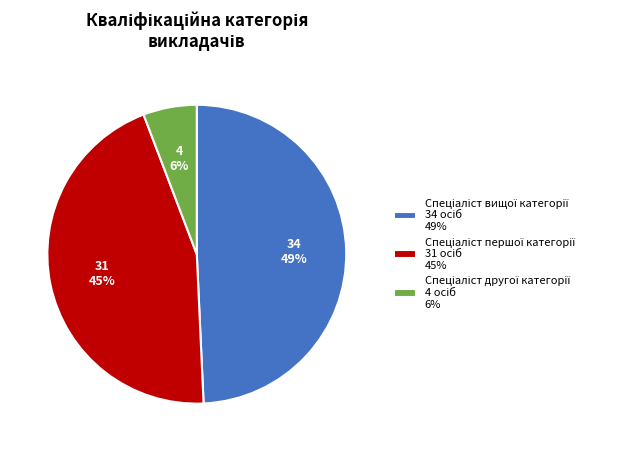

To the nearest percent, what is the difference between the largest and smallest slice percentages?

43%